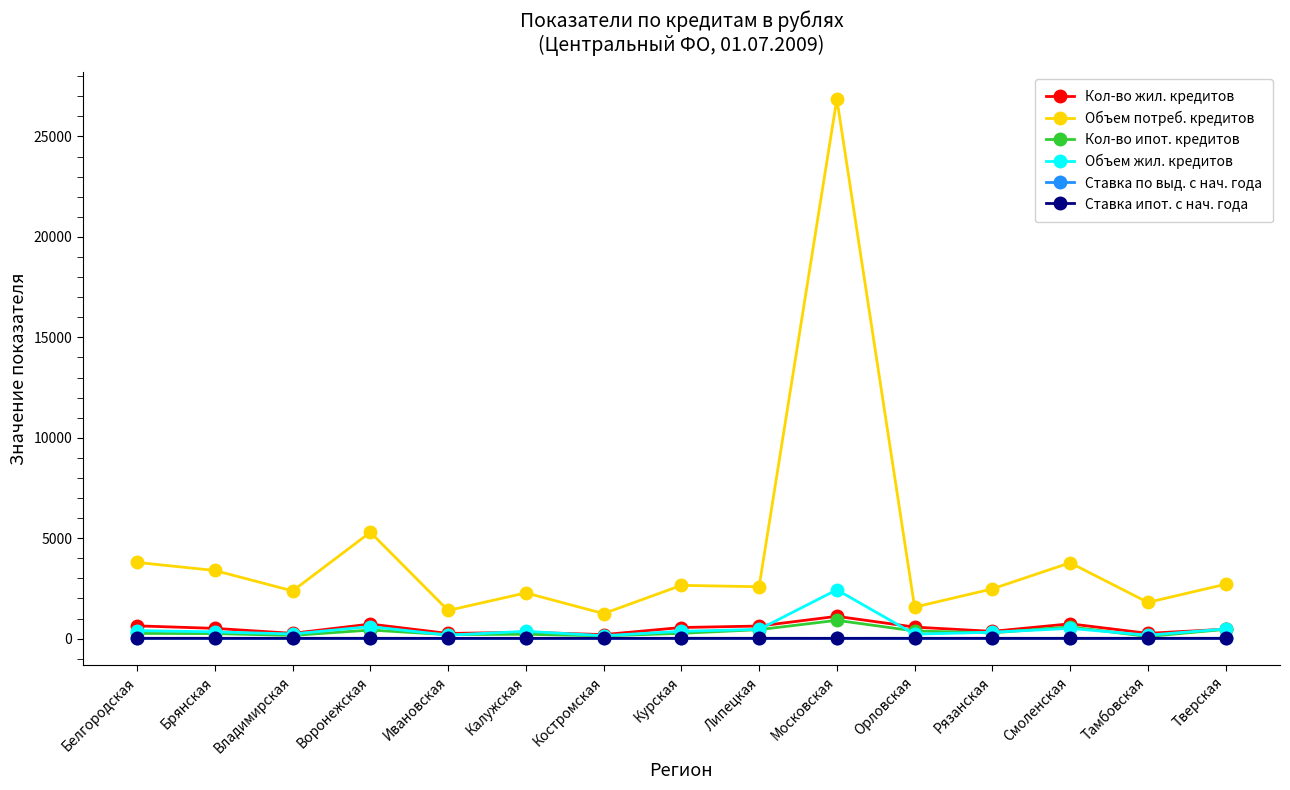

The value of Объем потреб. кредитов at Тамбовская is 1804.3. True or false?

True